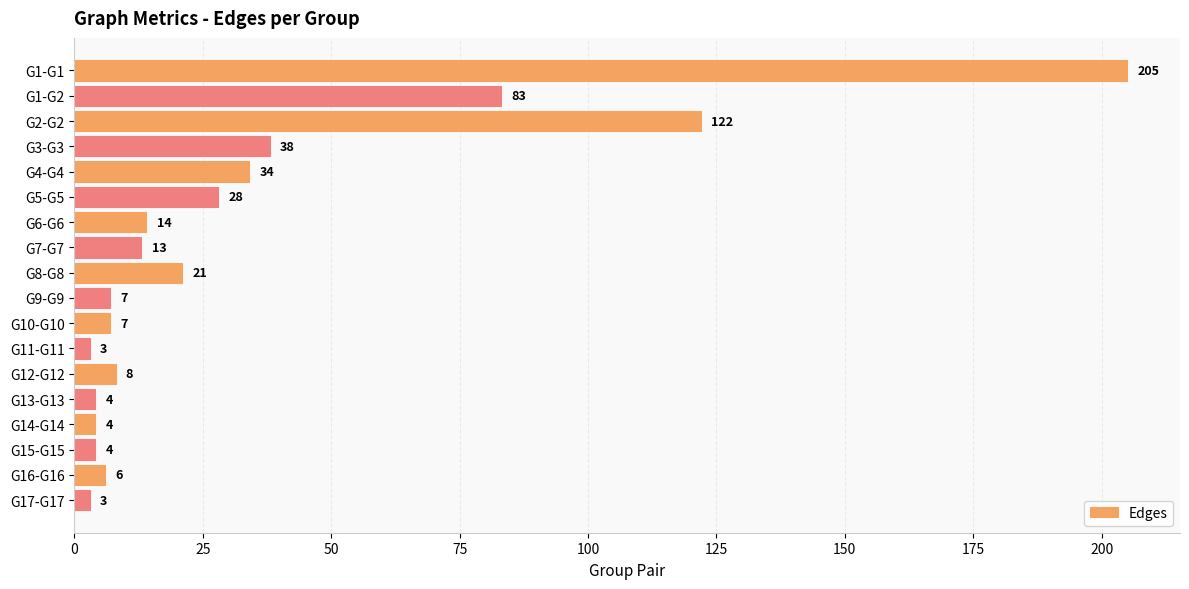

What is the ratio of the value at G14-G14 to the value at G12-G12?

0.5